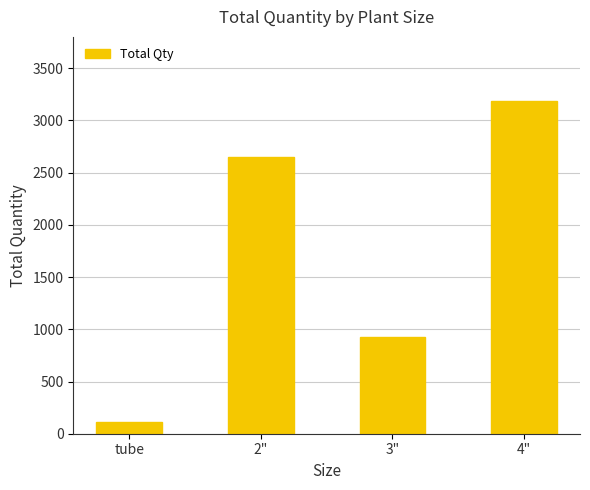

Rank the categories by value from highest to lowest.

4", 2", 3", tube